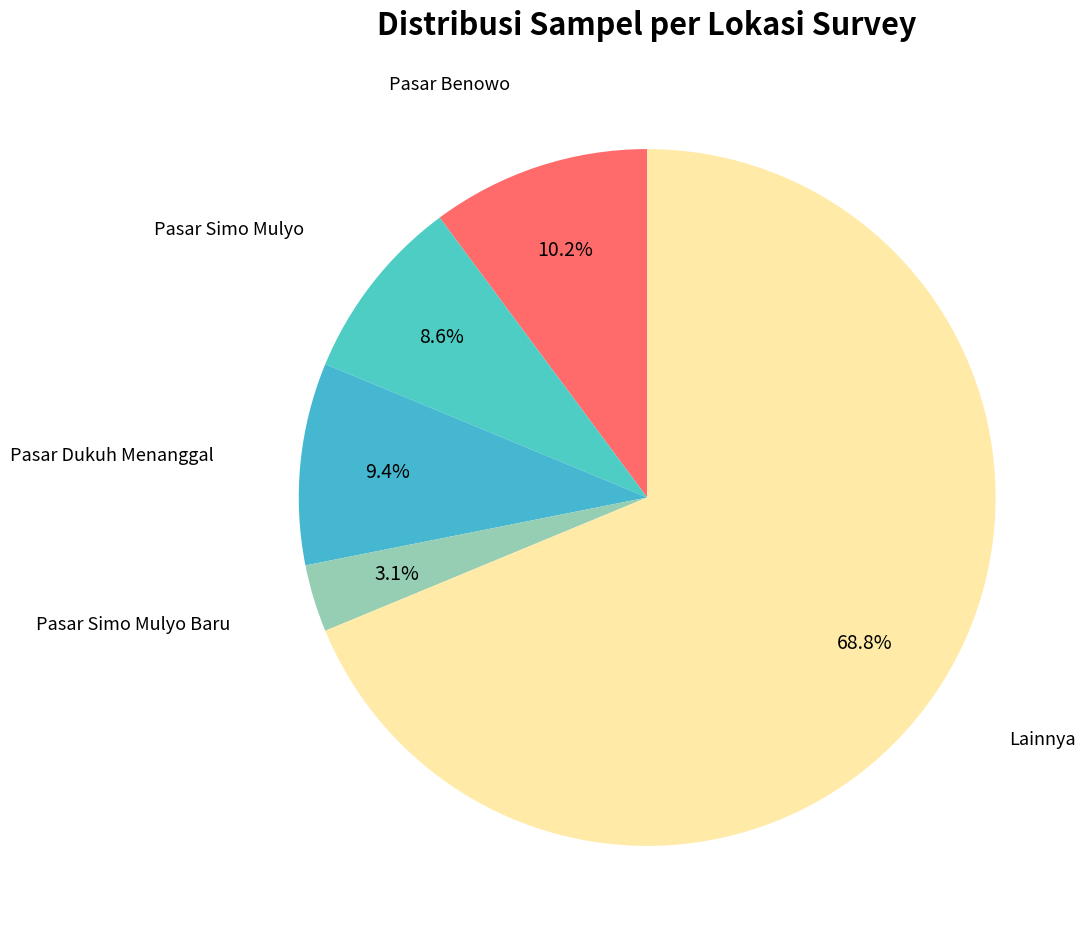

How many slices are in this pie chart?

5